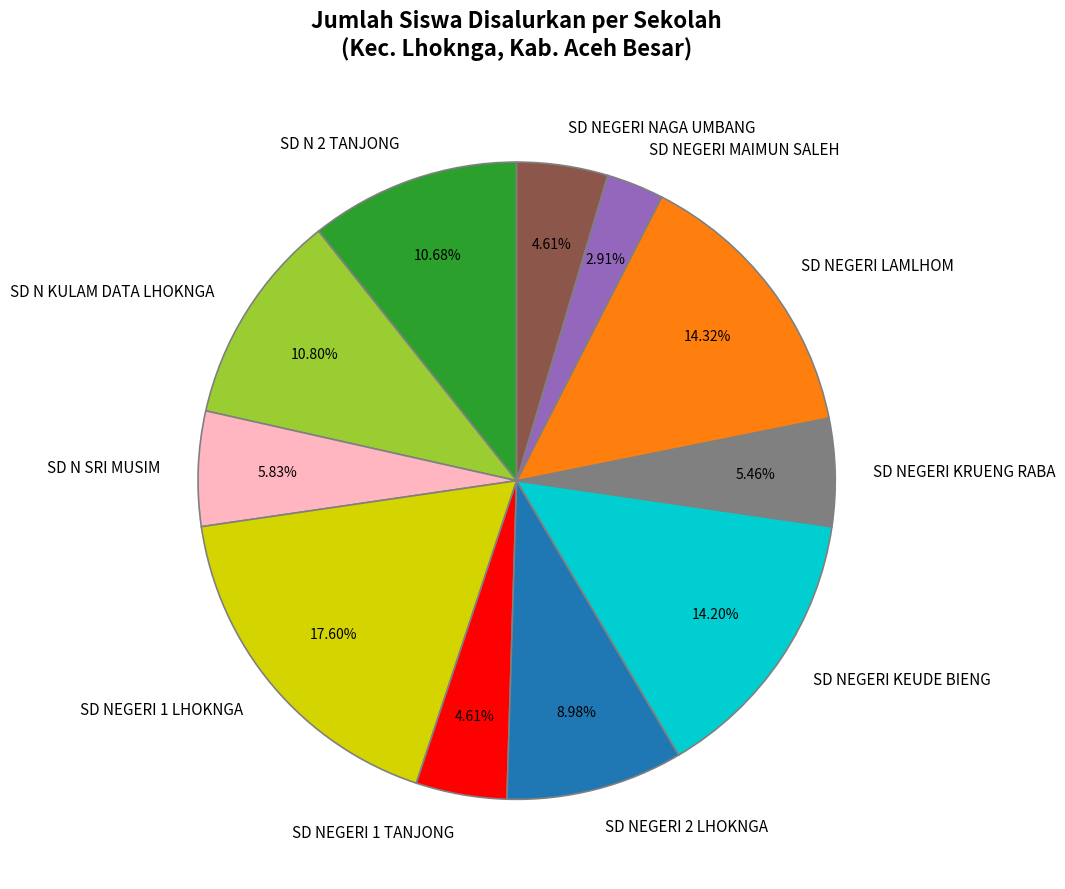

Does any single category account for the majority?

No